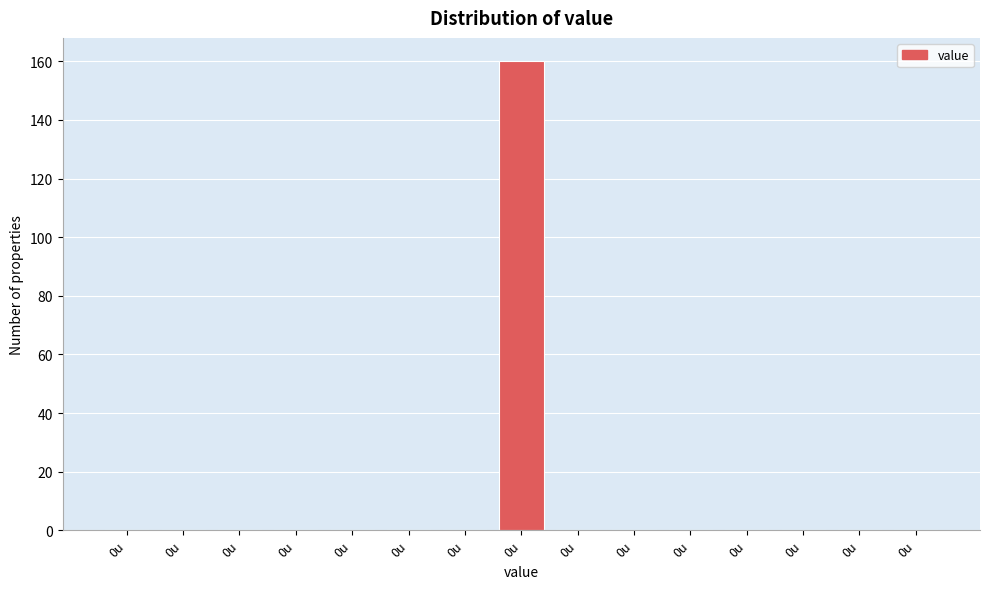

Are the bars horizontal?

No